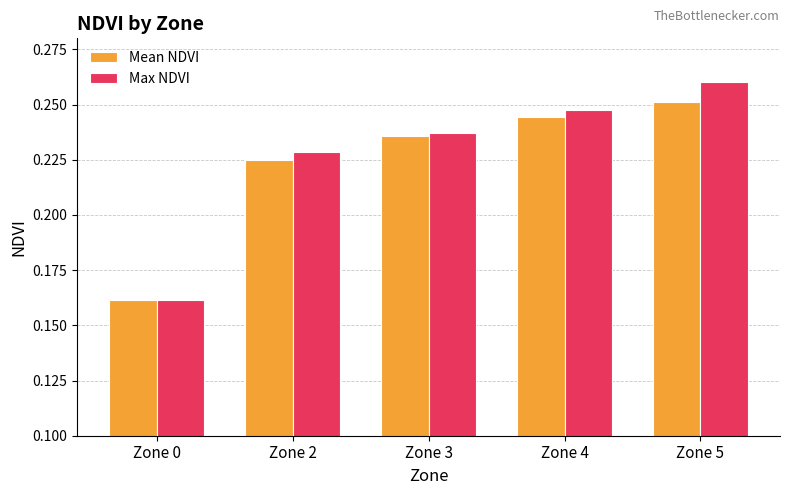

The value of Max NDVI at Zone 4 is 0.4. True or false?

False